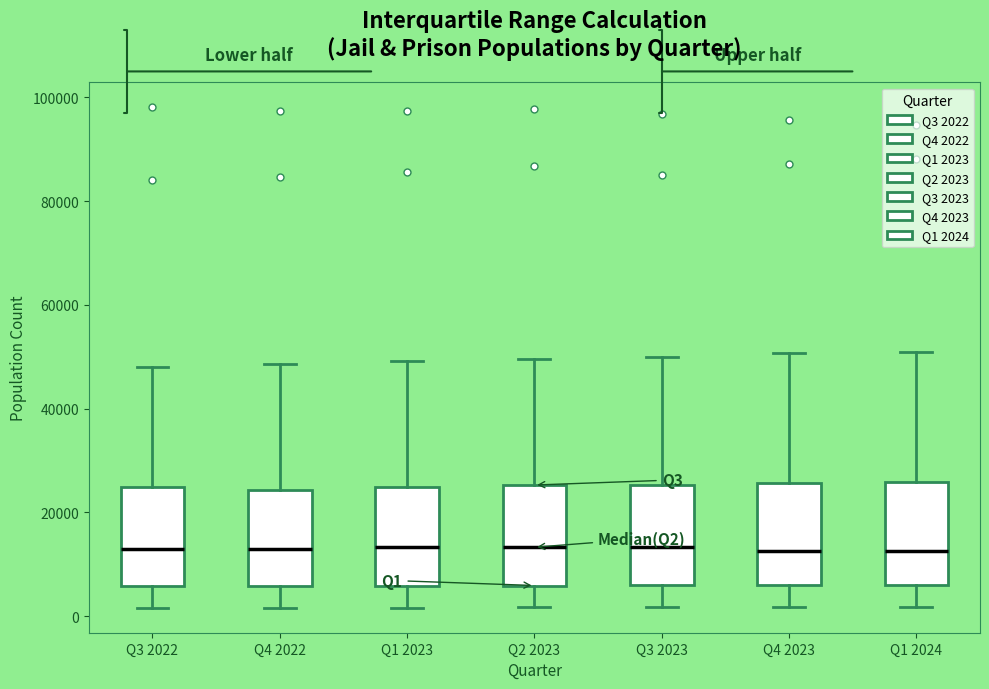

Where is the lower edge of the box for Q4 2023 on the y-axis? The values are not printed on the chart, so give them approximately, as read against the axis.

6000